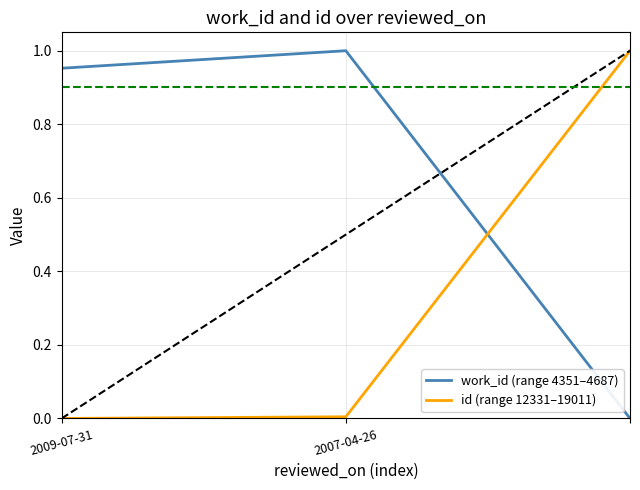

What is the average value of the work_id (range 4351–4687) series?

0.7